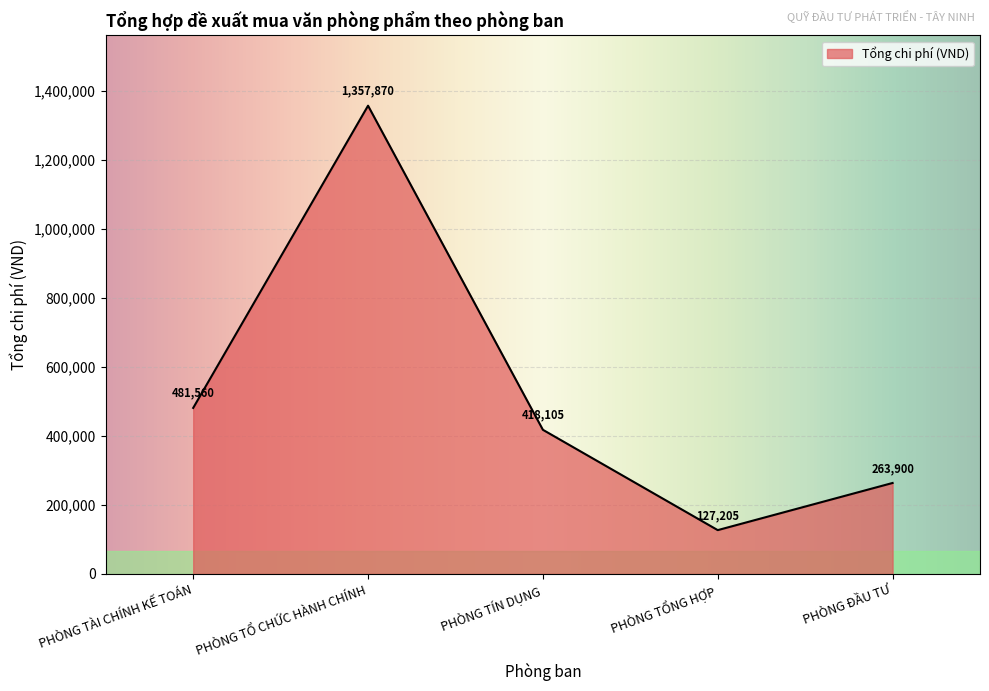

What is the difference between the maximum and minimum values?

1230665